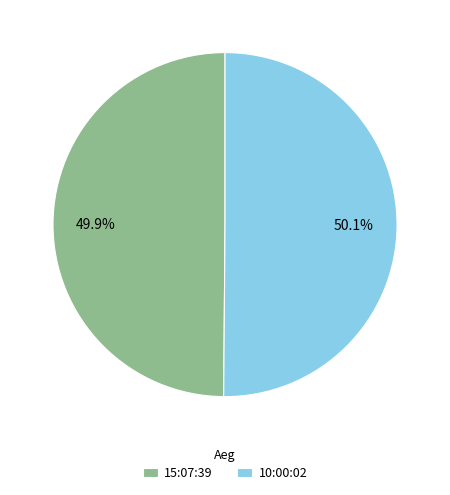

What percentage is NOT represented by 15:07:39?

50.1%